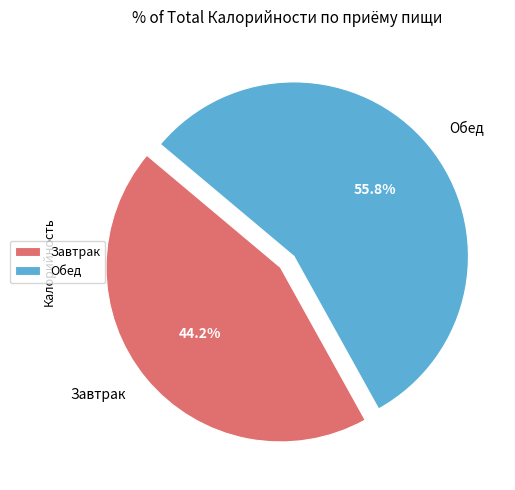

Between Завтрак and Обед, which is larger?

Обед